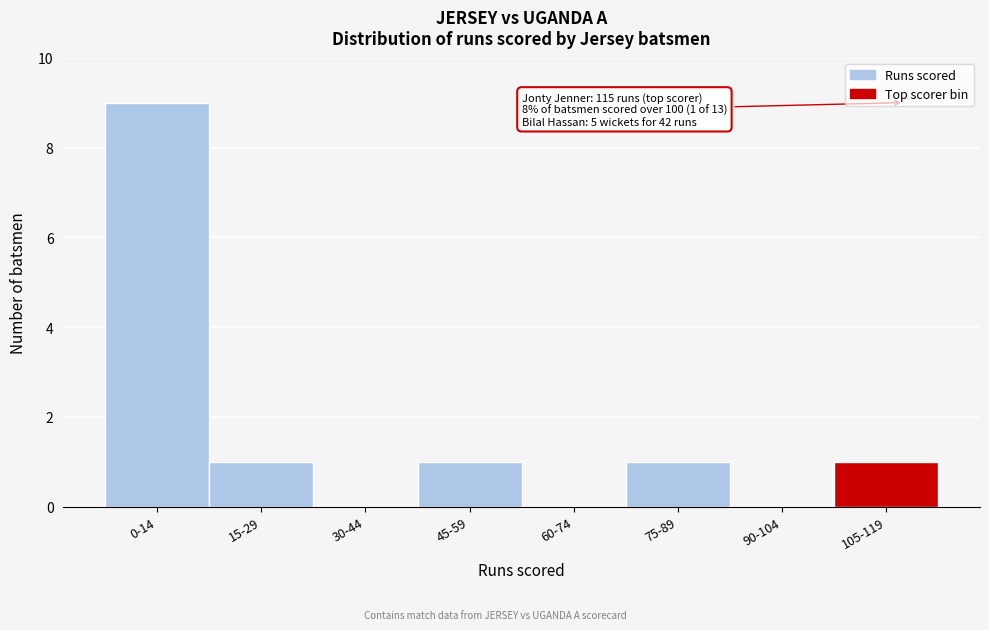

Reading left to right, list all the values displayed in this chart.

0-14=9	15-29=1	30-44=0	45-59=1	60-74=0	75-89=1	90-104=0	105-119=1